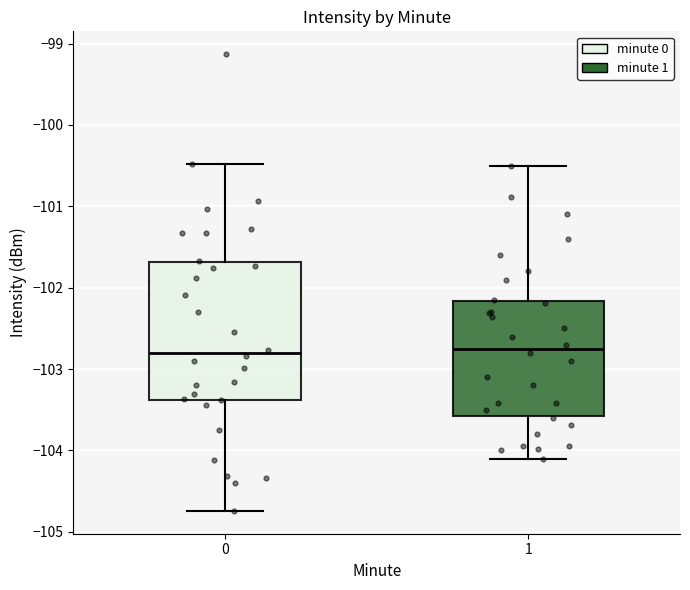

Reading left to right, read every box against the y-axis: the position of its median line, the range the box covers, and the ends of its whiskers. The values are not printed on the chart, so give them approximately, as read against the axis.

0: median -102.8, box -103.4 to -101.7, whiskers -104.7 to -100.5
1: median -102.7, box -103.6 to -102.2, whiskers -104.1 to -100.5